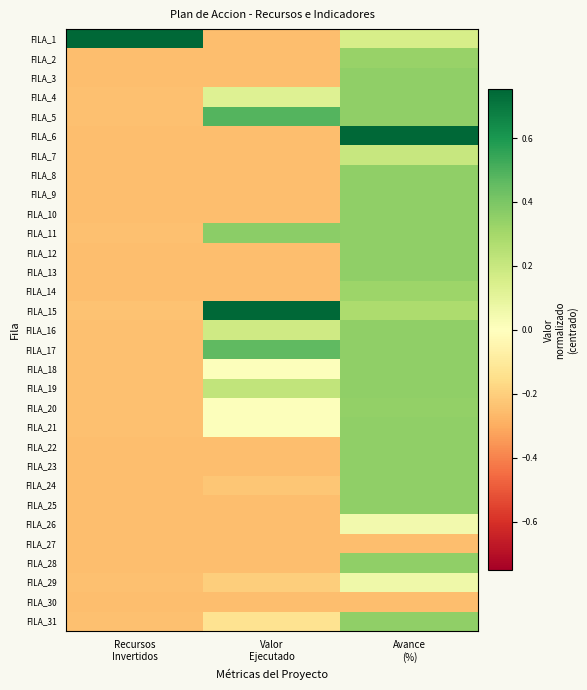

At how many categories does at least one series exceed 0?

3